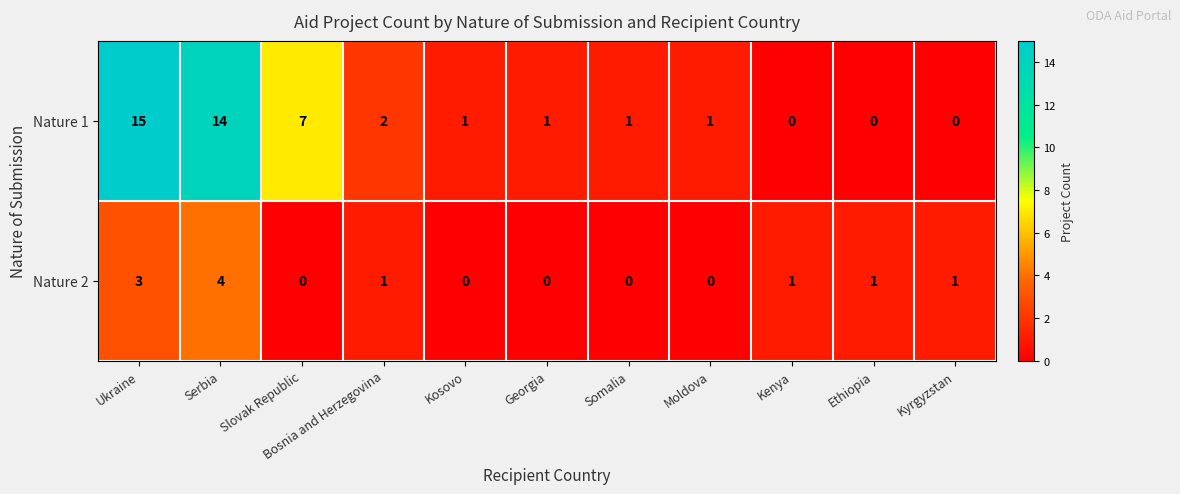

Count the Nature 2 values in the range 0 to 1.

9